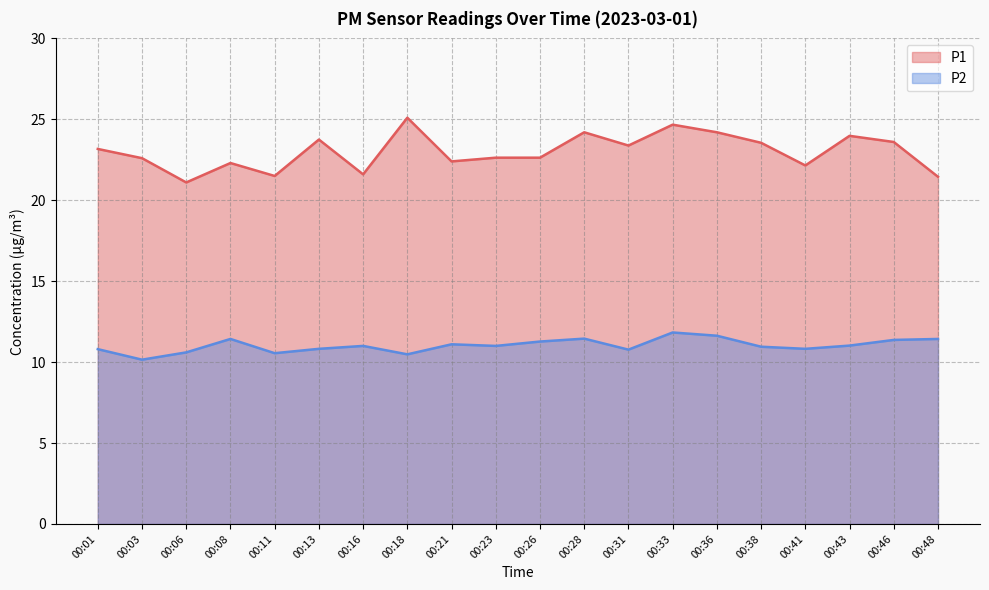

The value of P2 at 00:38 is 7.1. True or false?

False